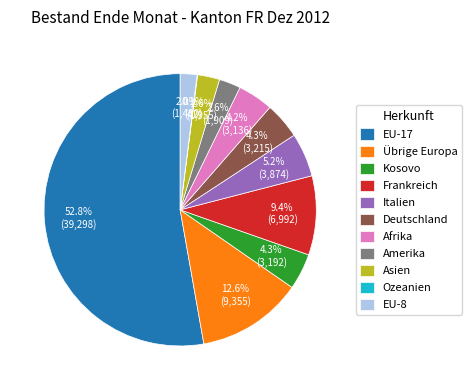

To the nearest percent, what is the difference between the largest and smallest slice percentages?

53%